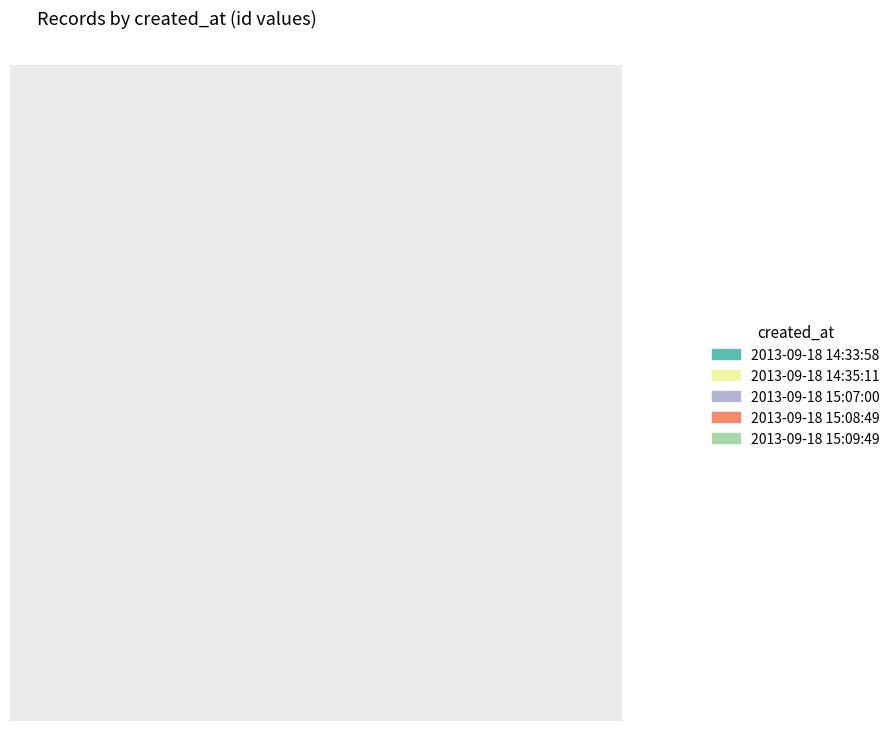

True or false: 2013-09-18 15:07:00 accounts for 34% of the total.

False